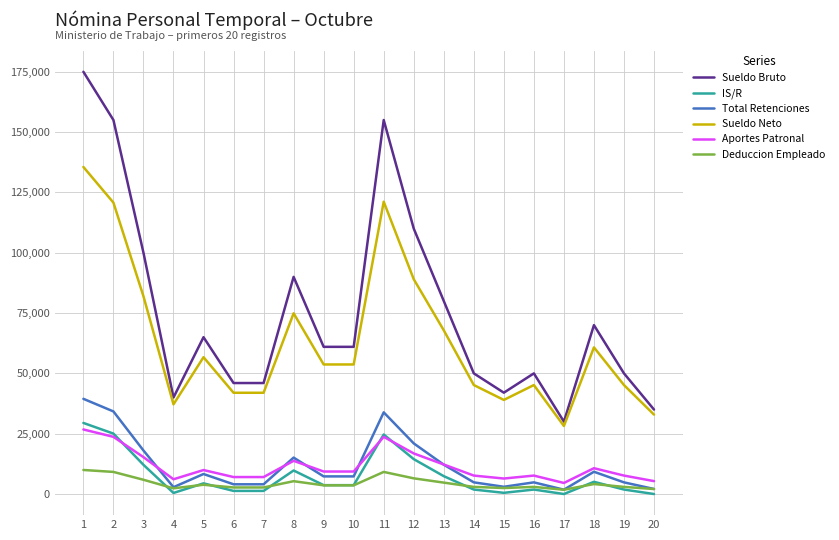

What is the spread (max minus min) of values at 1?

165033.7